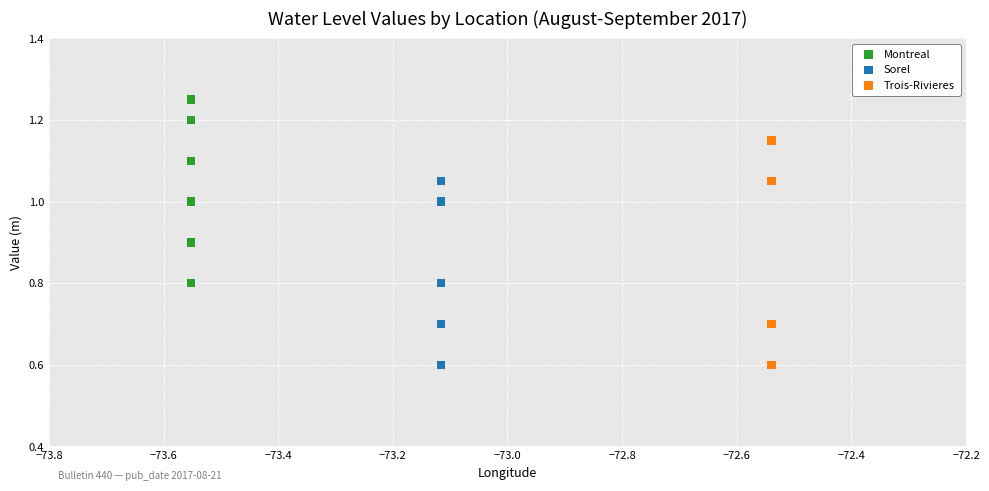

Which series contains the highest Y value?

Montreal